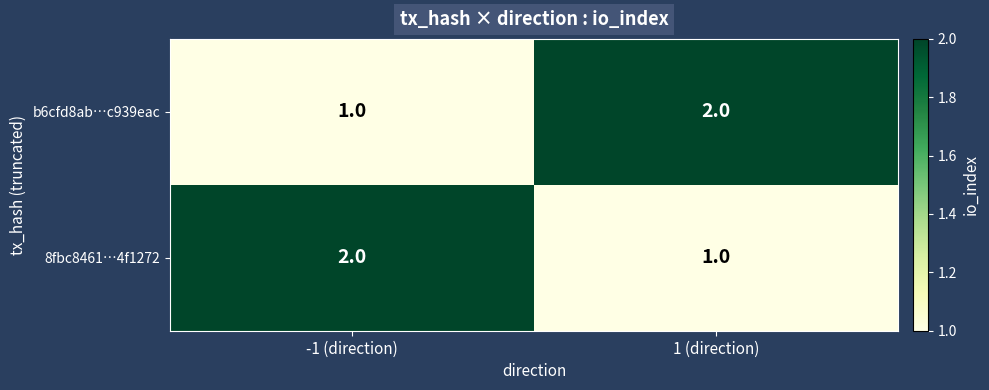

The b6cfd8ab…c939eac series shows 2 at -1 (direction). True or false?

False